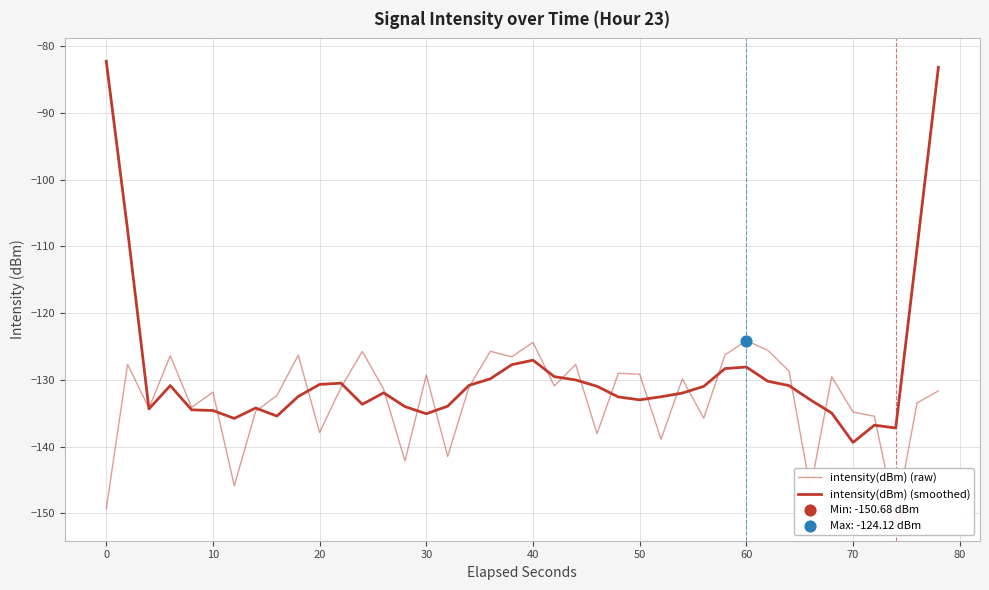

Which series has the largest total across all categories?

intensity(dBm) (smoothed)